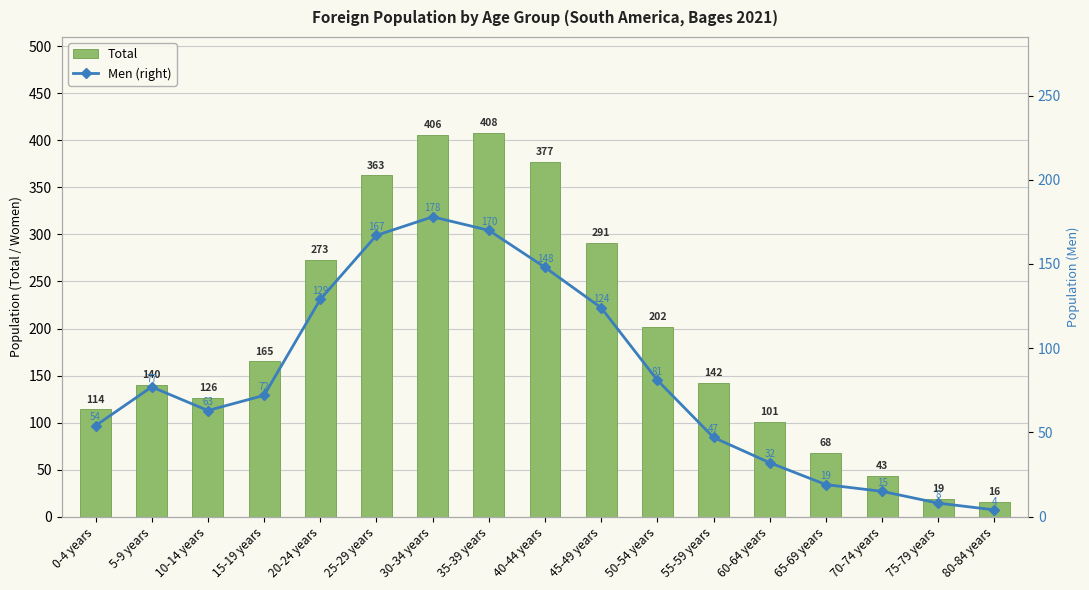

Reading left to right, transcribe all the data shown in this chart.

Total: 0-4 years=114	5-9 years=140	10-14 years=126	15-19 years=165	20-24 years=273	25-29 years=363	30-34 years=406	35-39 years=408	40-44 years=377	45-49 years=291	50-54 years=202	55-59 years=142	60-64 years=101	65-69 years=68	70-74 years=43	75-79 years=19	80-84 years=16
Men (right): 0-4 years=54	5-9 years=77	10-14 years=63	15-19 years=72	20-24 years=129	25-29 years=167	30-34 years=178	35-39 years=170	40-44 years=148	45-49 years=124	50-54 years=81	55-59 years=47	60-64 years=32	65-69 years=19	70-74 years=15	75-79 years=8	80-84 years=4